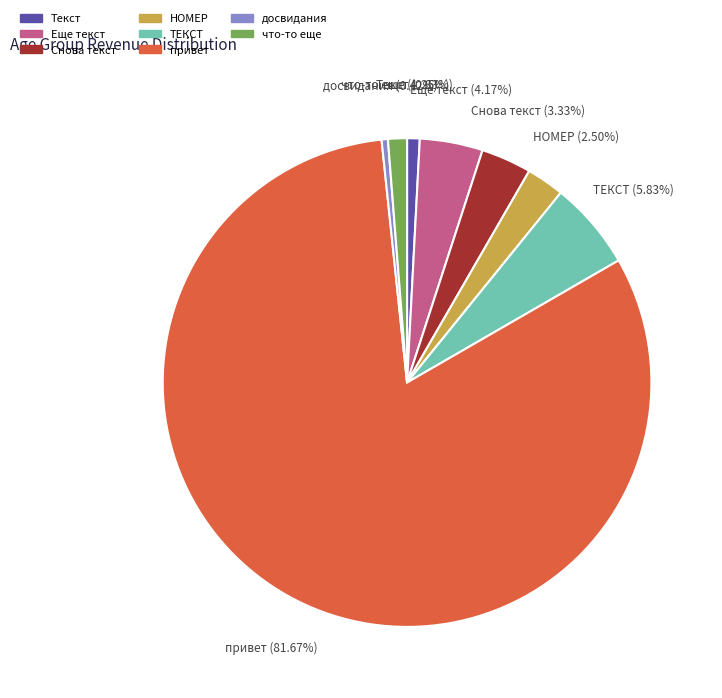

To the nearest percent, what percentage of the pie is ТЕКСТ?

6%